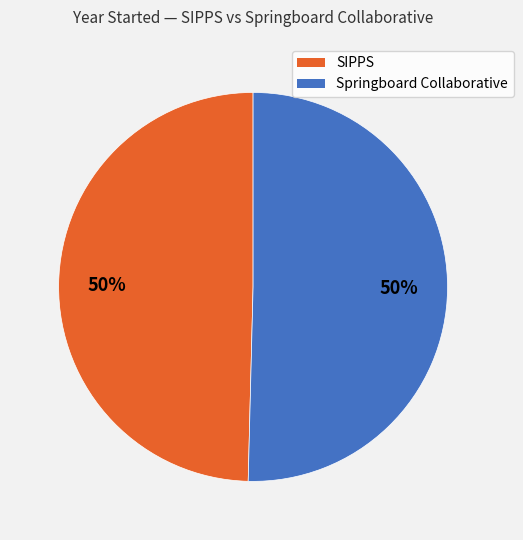

To the nearest percent, what portion does Springboard Collaborative represent?

50%